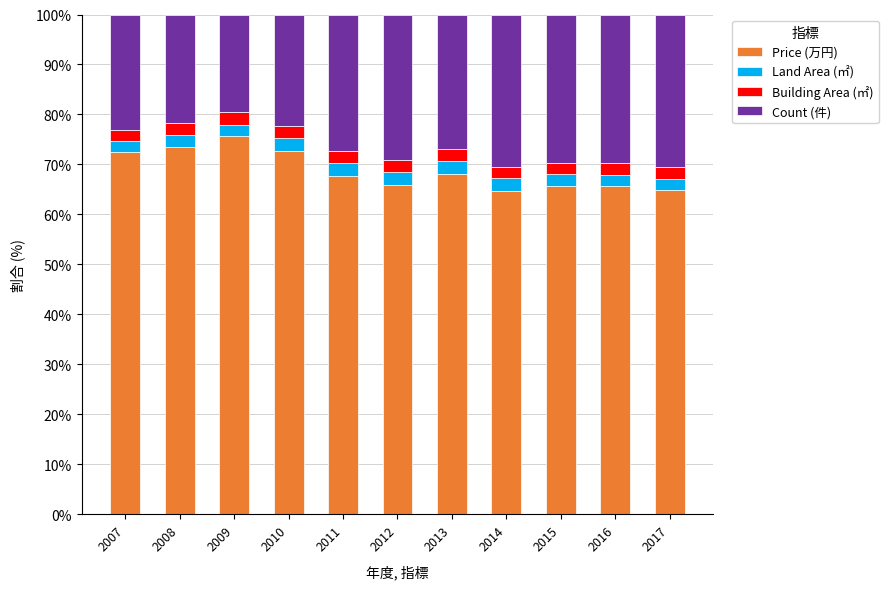

What is the maximum value for Price (万円)?

75.7